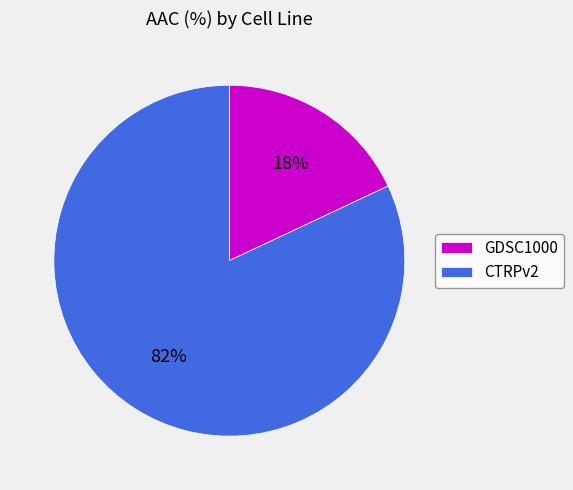

Which has a higher value, CTRPv2 or GDSC1000?

CTRPv2